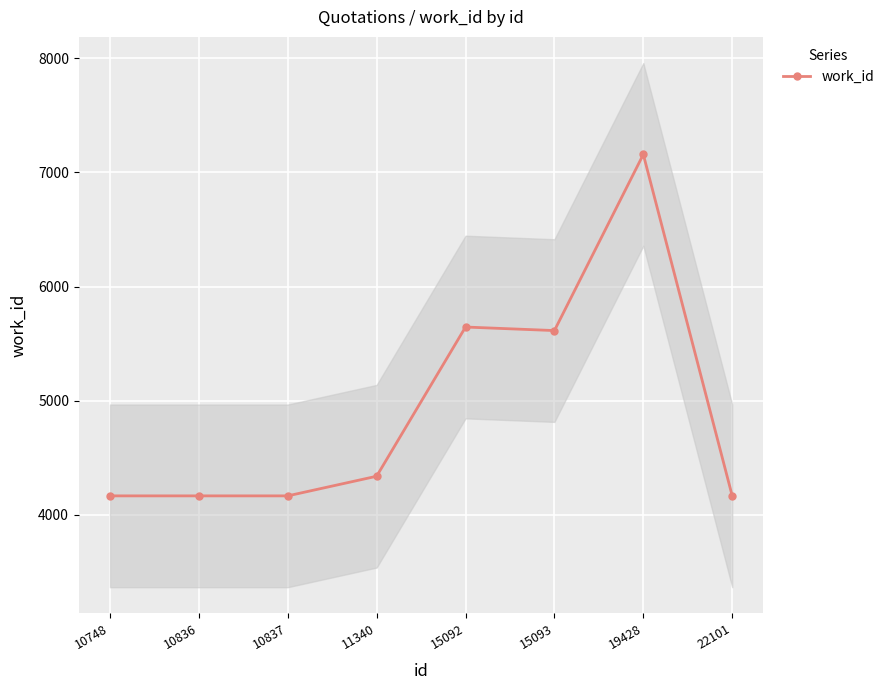

How many points are lower than both their immediate neighbors (excluding endpoints)?

1